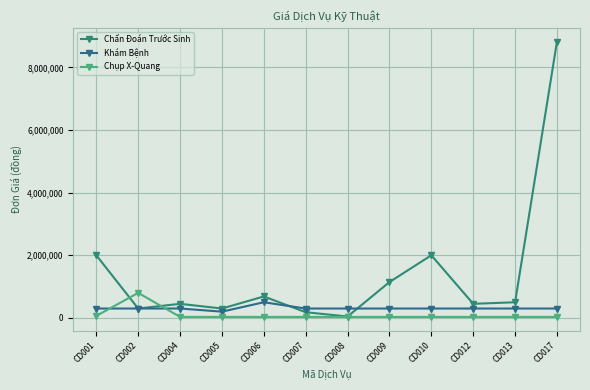

Is the value of Chẩn Đoán Trước Sinh at CD004 greater than the value of Khám Bệnh at CD010?

Yes